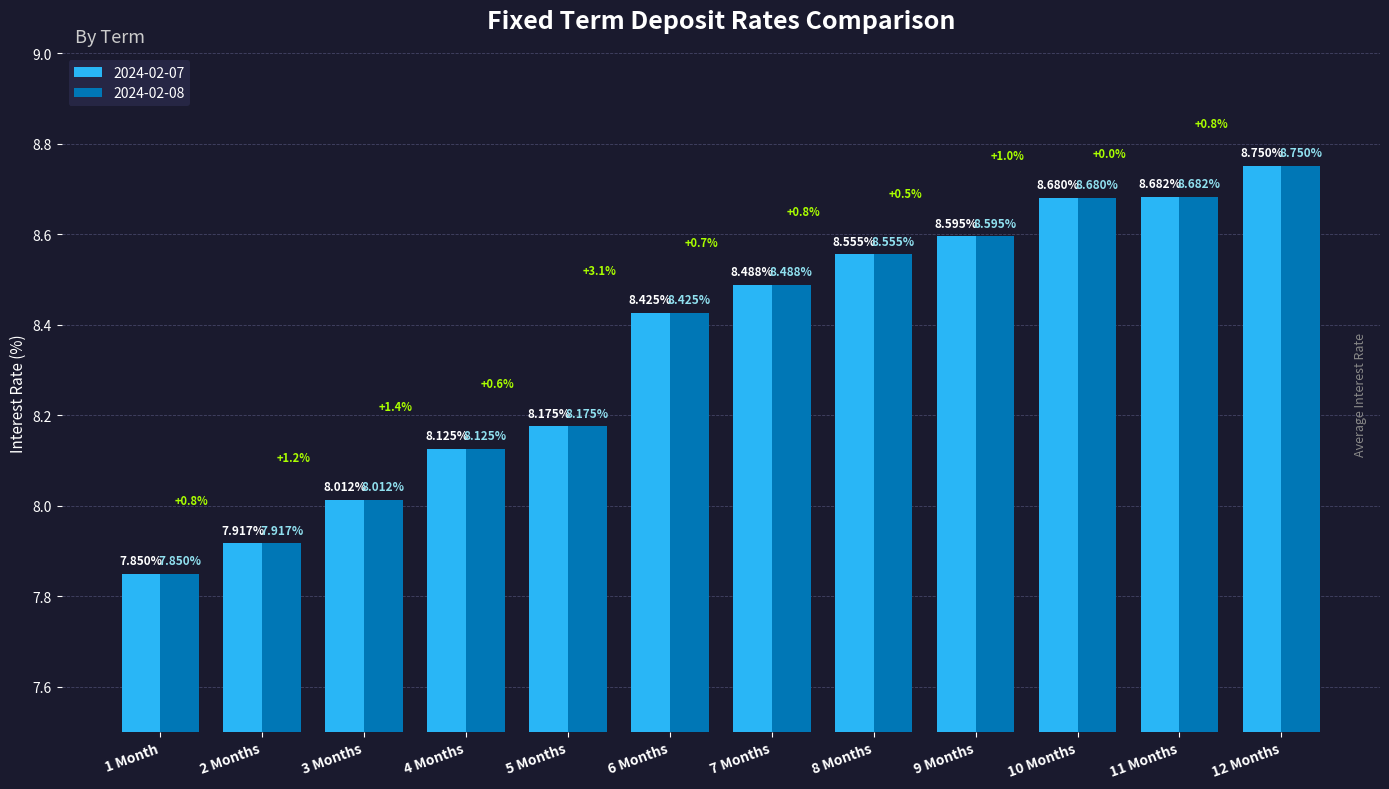

What is the value of the 2024-02-07 bar at the 2nd from the left?

7.9